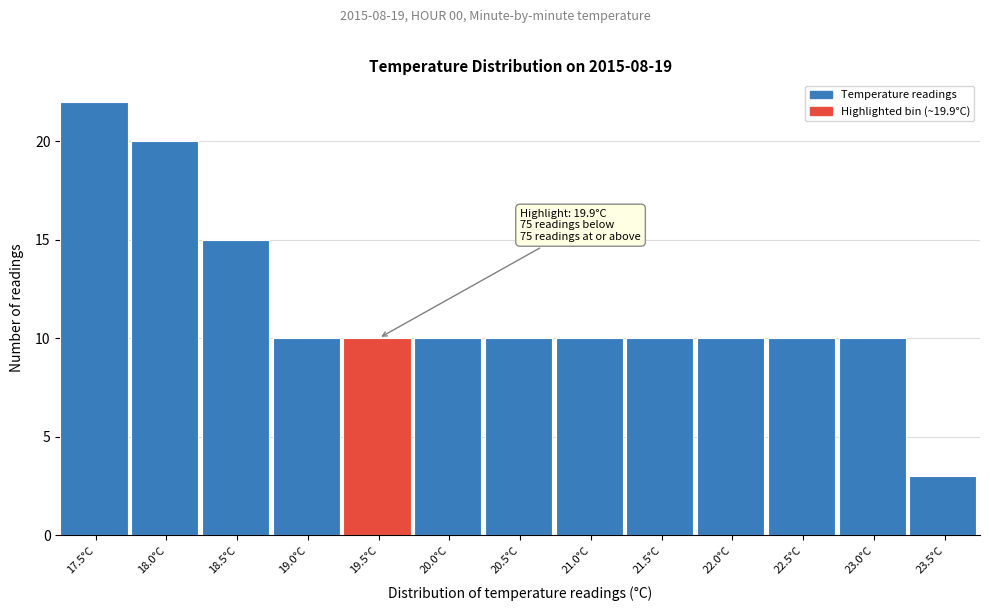

Reading left to right, list all the values displayed in this chart.

22	20	15	10	10	10	10	10	10	10	10	10	3